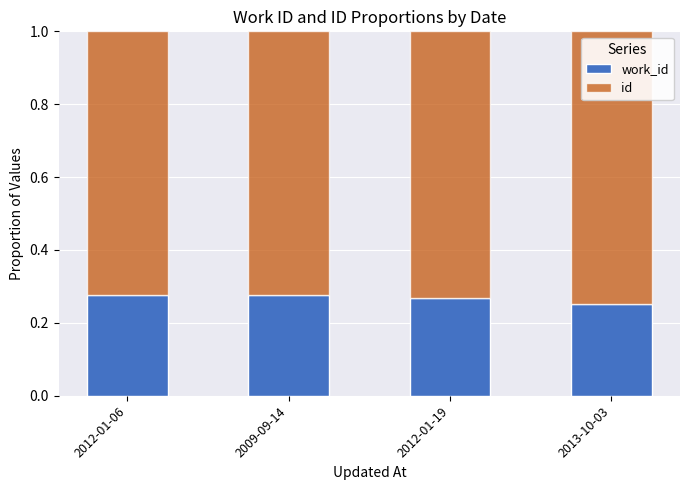

How many distinct data groups are displayed?

2